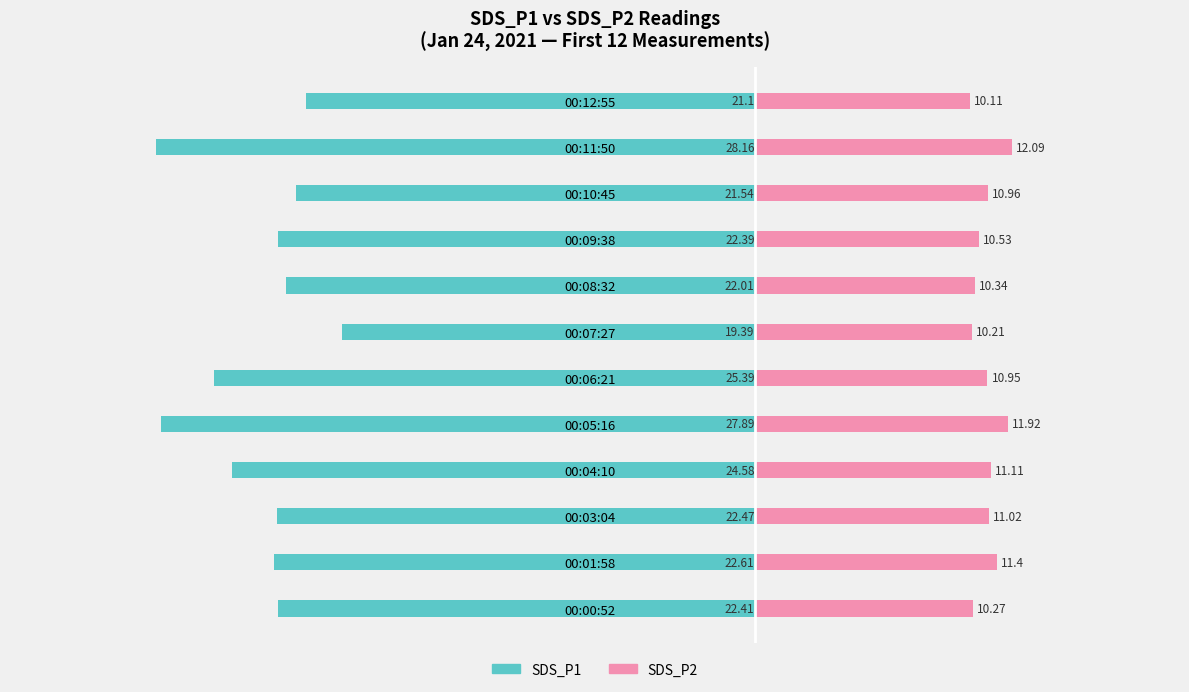

How many series are shown in this chart?

2